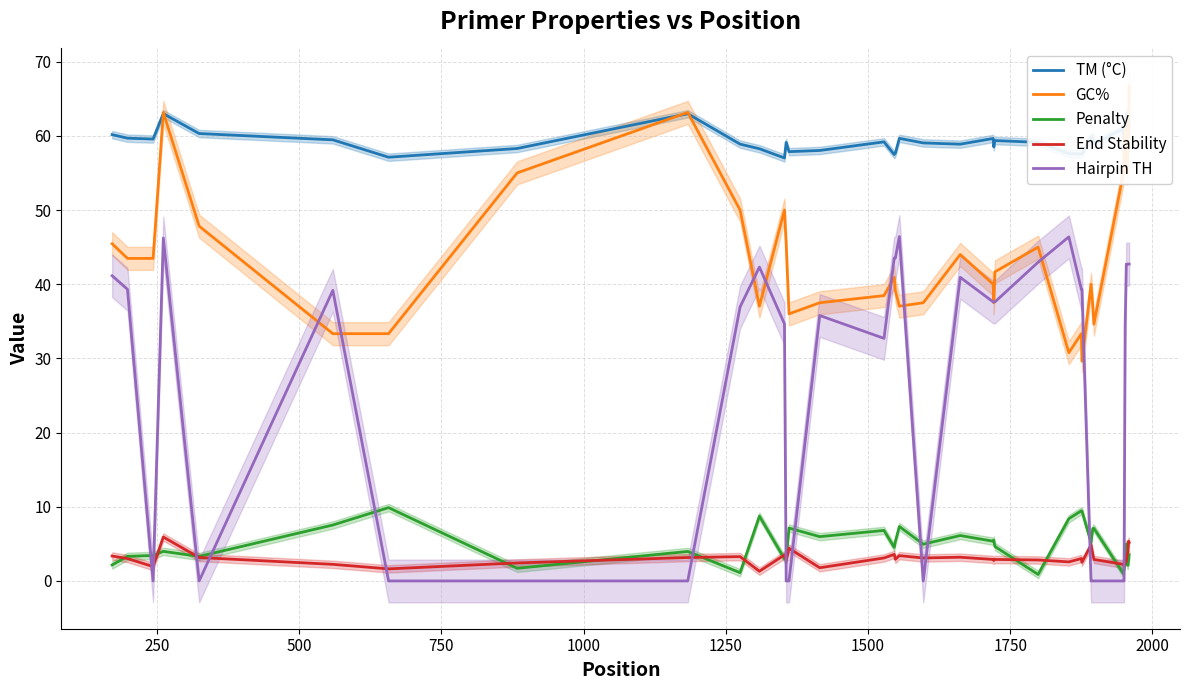

How many interior local valleys does the End Stability series have?

11